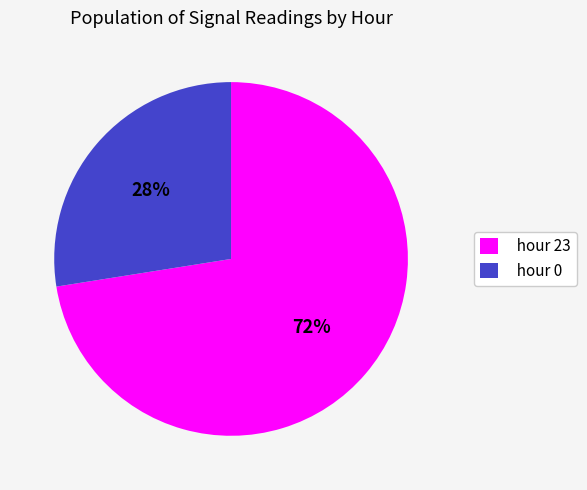

The hour 0 slice represents 22% of the pie. True or false?

False